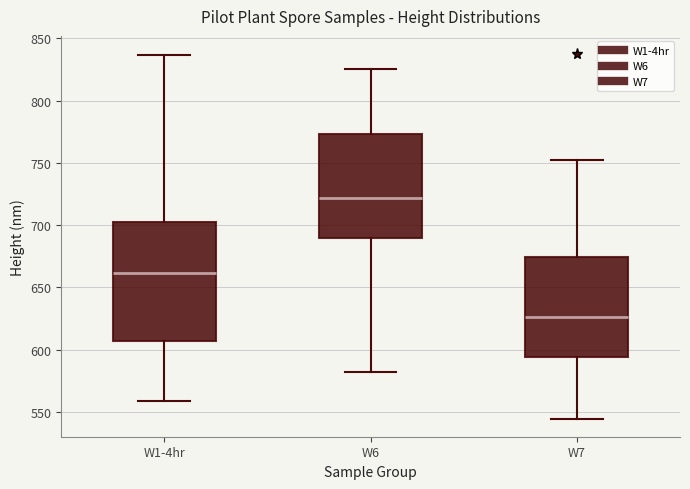

Where is the upper edge of the box for W7 on the y-axis? The values are not printed on the chart, so give them approximately, as read against the axis.

675